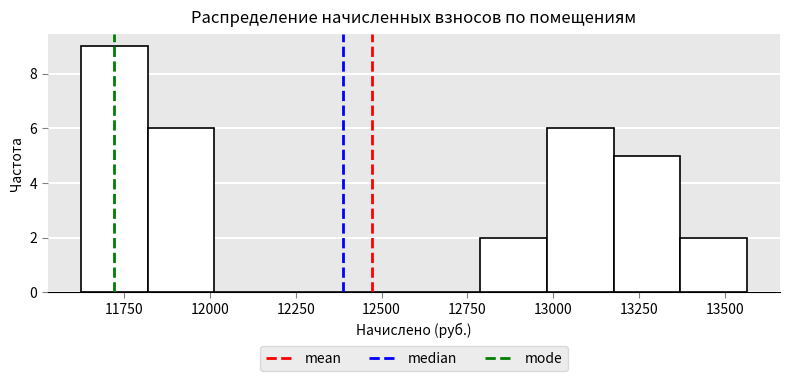

Around what value on the x-axis is the tallest bar? Give the approximate position of its centre, as read against the axis.

11700